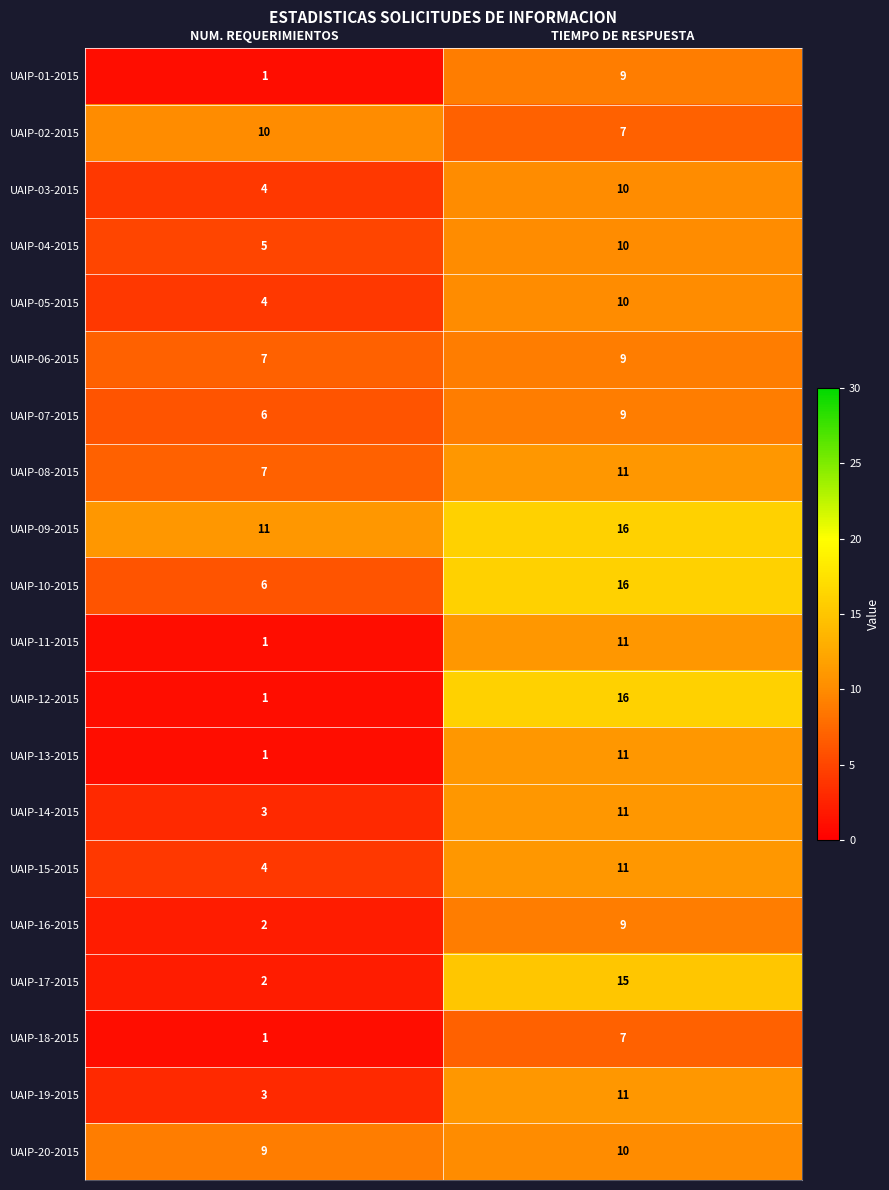

At which category is the sum across all series the highest?

TIEMPO DE RESPUESTA